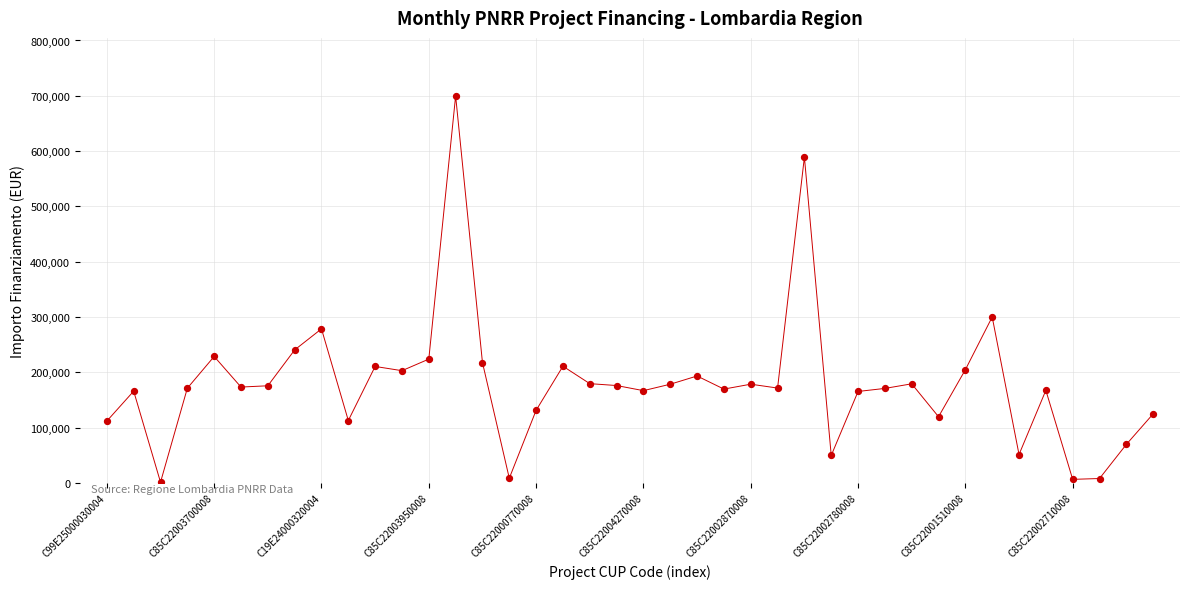

How many lines are shown in the chart?

1